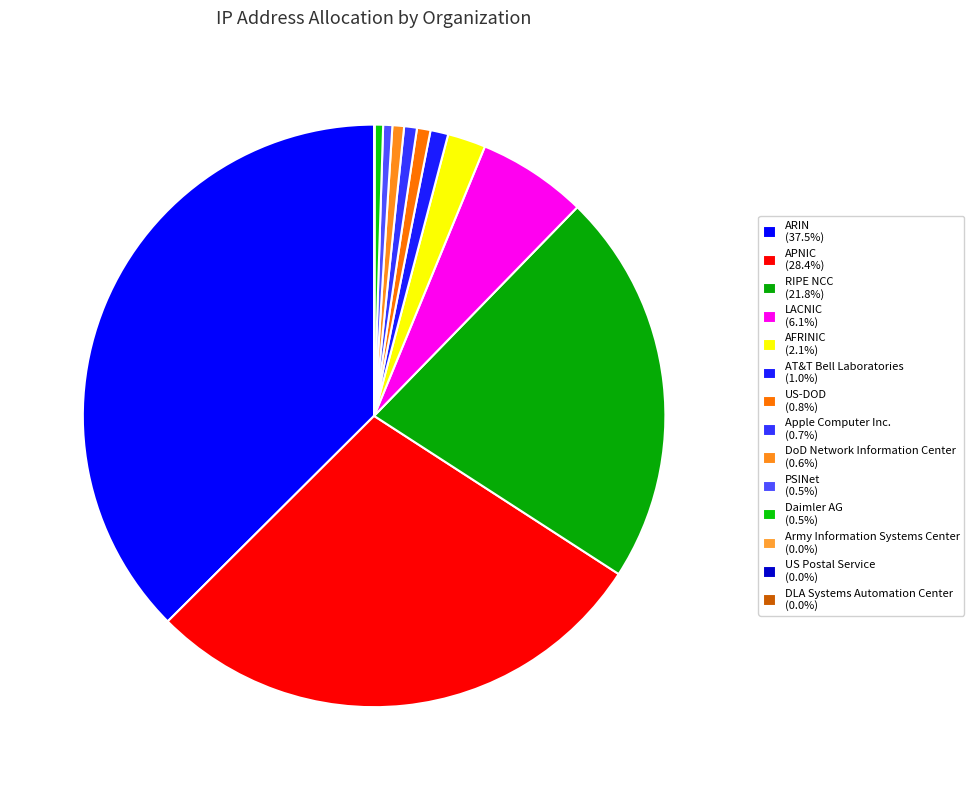

Which category has the biggest portion of the pie?

ARIN